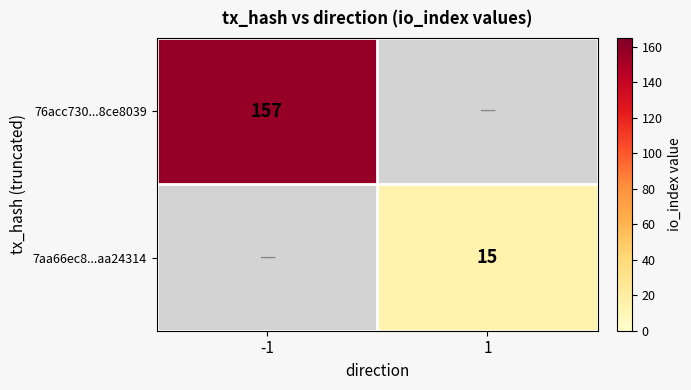

Is it true that 7aa66ec8...aa24314 equals 27 at 1?

False